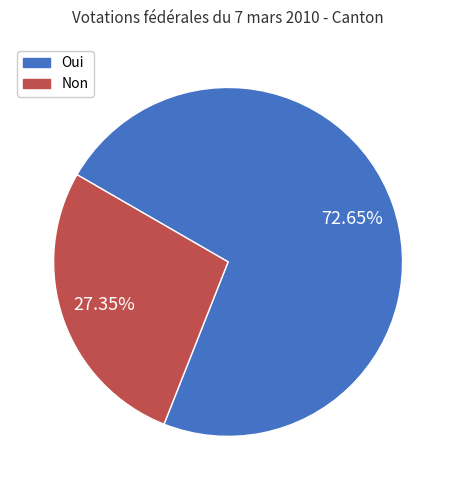

Rank the categories by value from lowest to highest.

Non, Oui